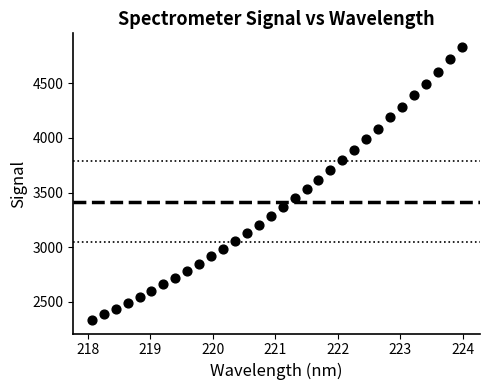

What is the range of X values (max minus min)?

5.9